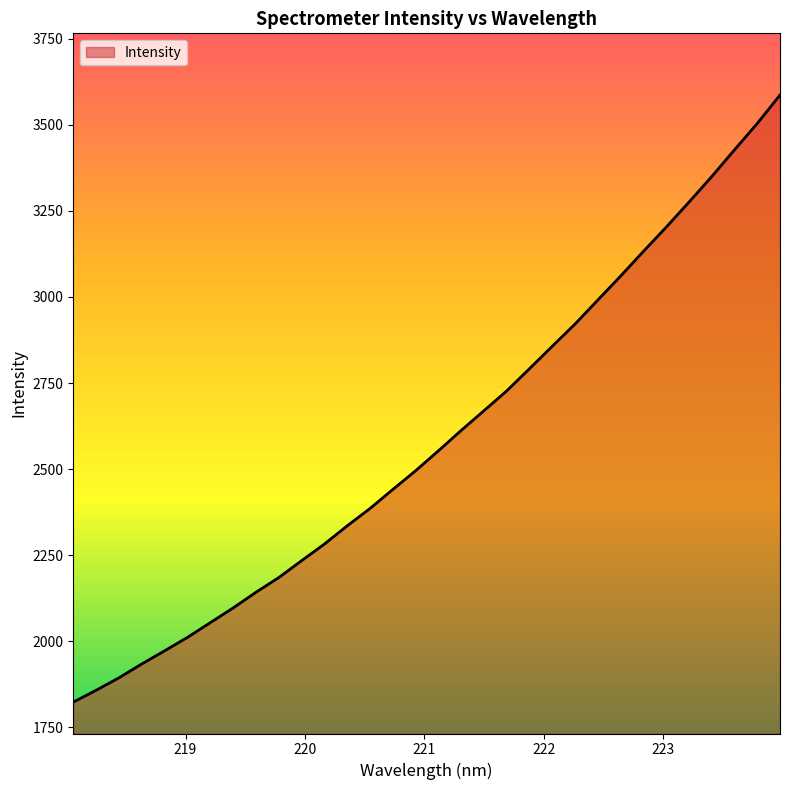

How many lines are shown in the chart?

1